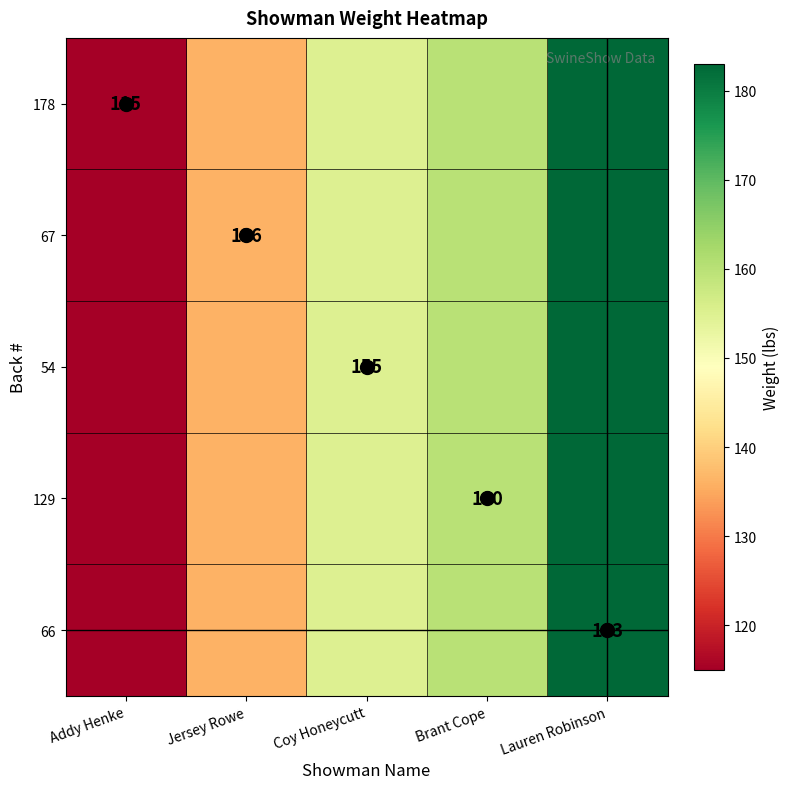

What is the maximum value shown in the chart?

183